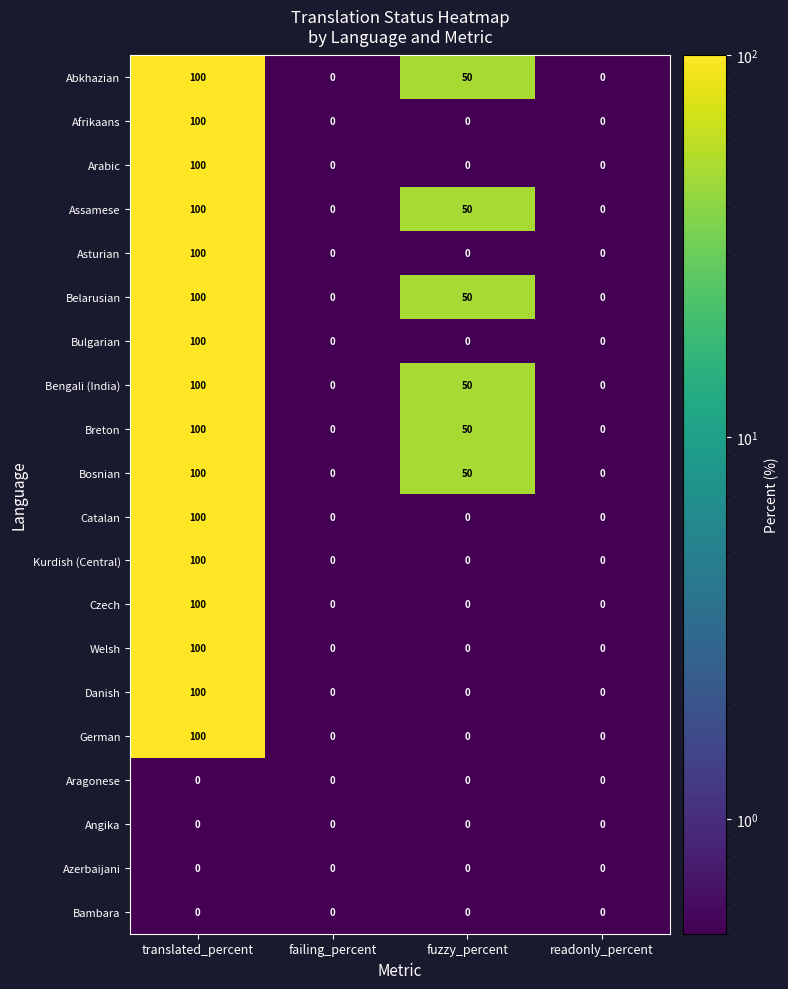

Read the German value at translated_percent.

100